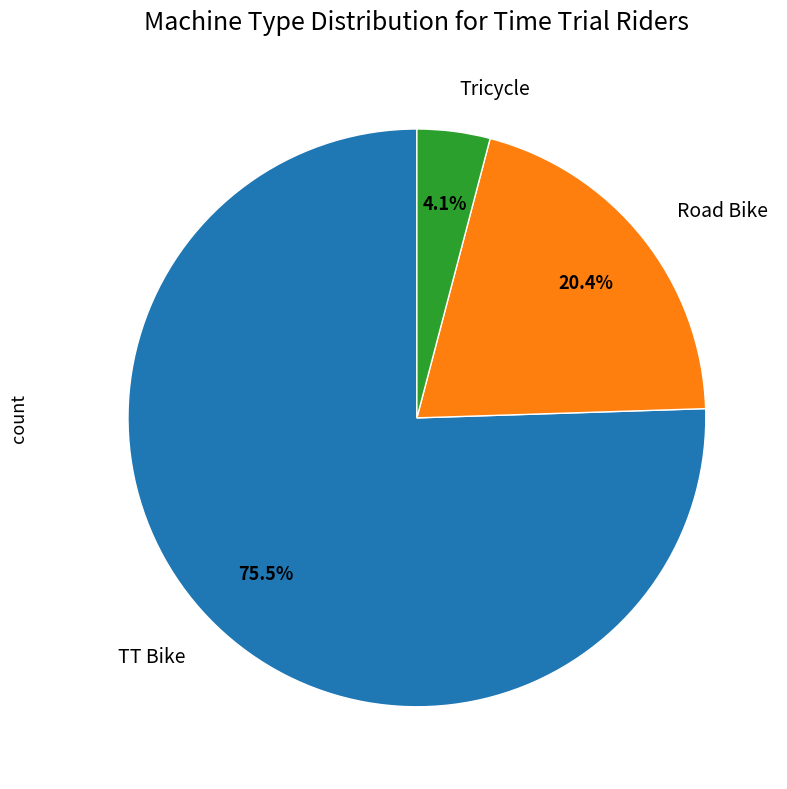

Is there any slice that represents more than half of the pie?

Yes